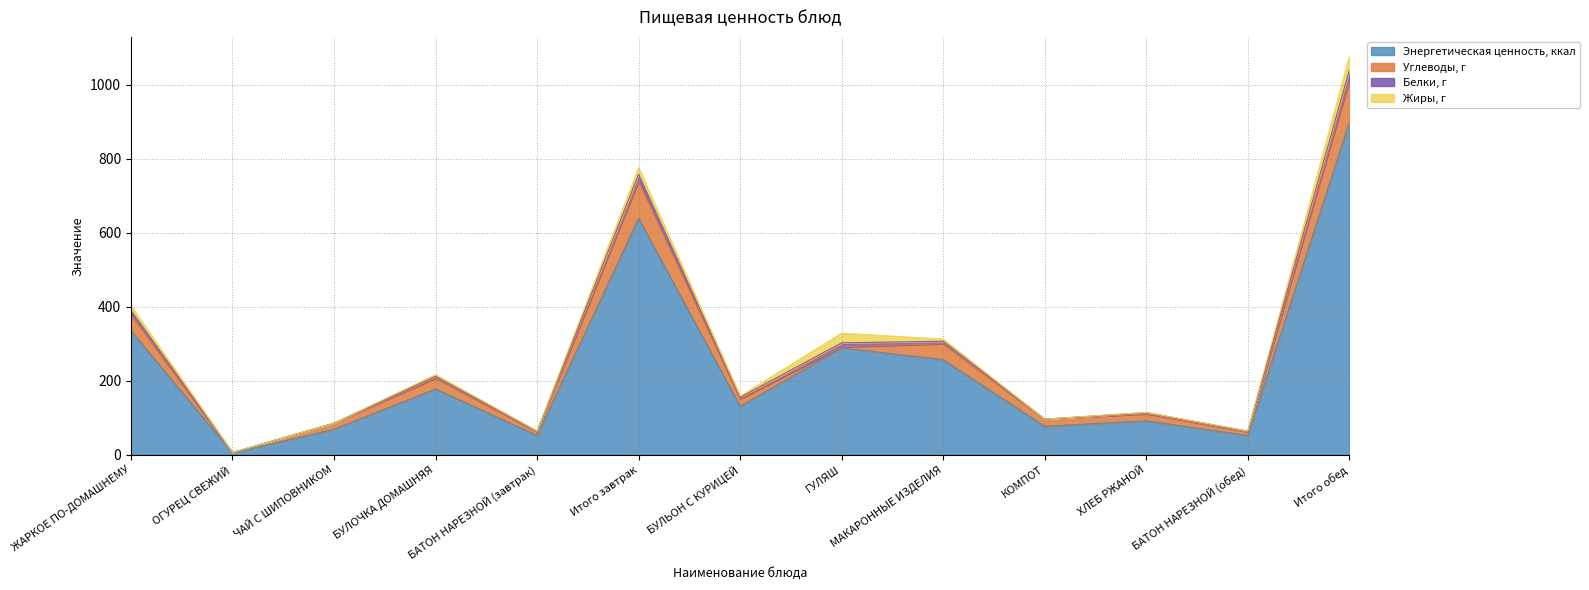

What are all the series names shown in the legend?

Энергетическая ценность, ккал, Углеводы, г, Белки, г, Жиры, г